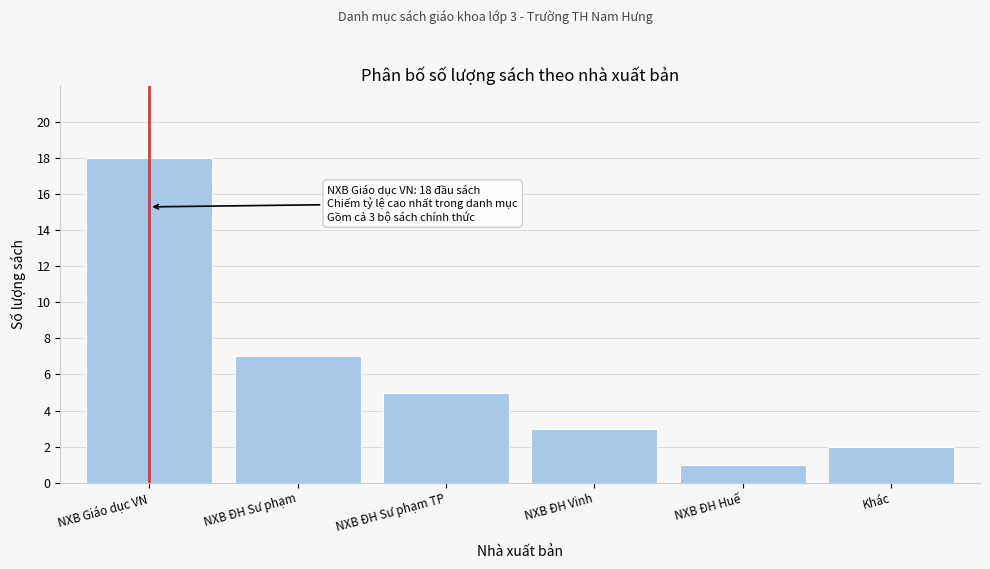

Reading right to left, transcribe all the data shown in this chart.

Khác=2	NXB ĐH Huế=1	NXB ĐH Vinh=3	NXB ĐH Sư phạm TP=5	NXB ĐH Sư phạm=7	NXB Giáo dục VN=18